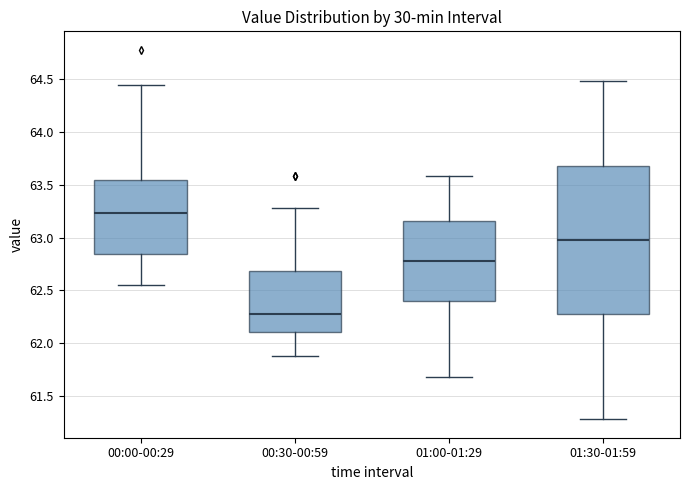

Where is the lower edge of the box for 01:00-01:29 on the y-axis? The values are not printed on the chart, so give them approximately, as read against the axis.

62.40